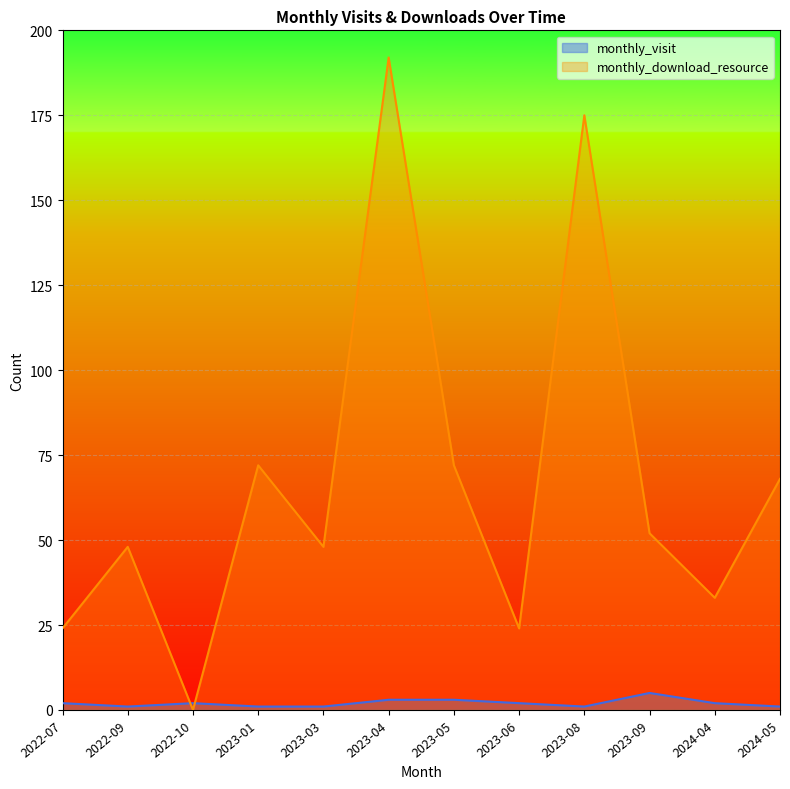

Between 2022-09 and 2023-01, which is larger?

2022-09